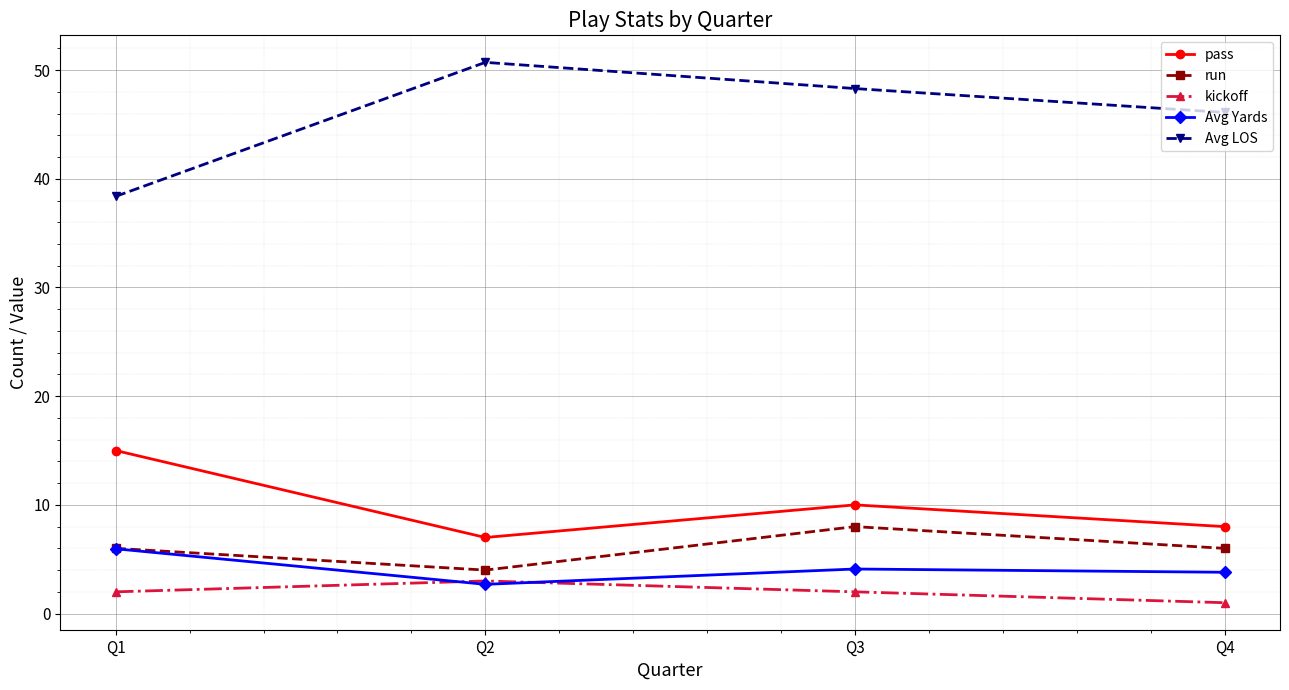

Where is the first local minimum for Avg Yards?

Q2